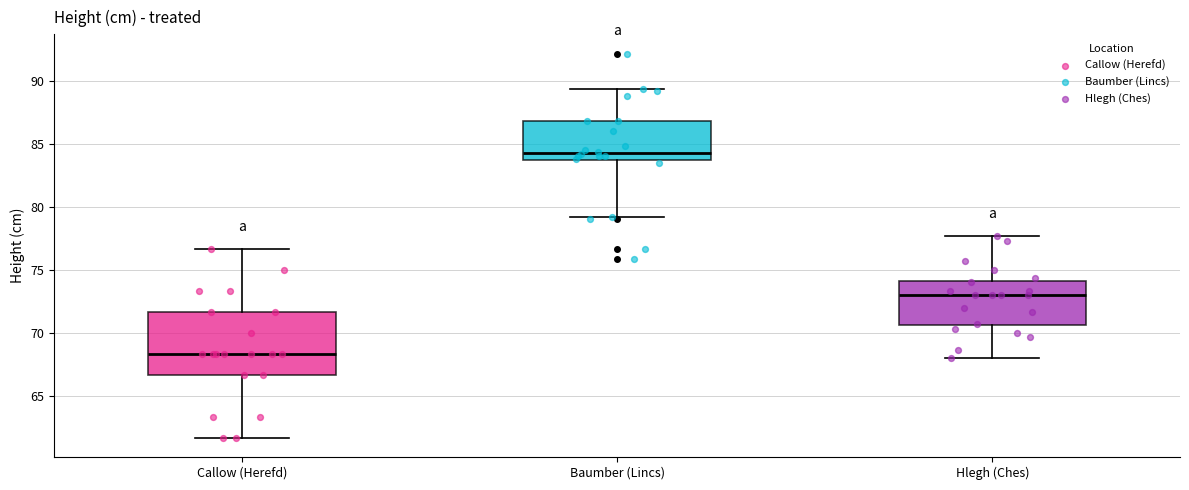

Which box is the tallest, from its lower edge to its upper edge?

Callow (Herefd)